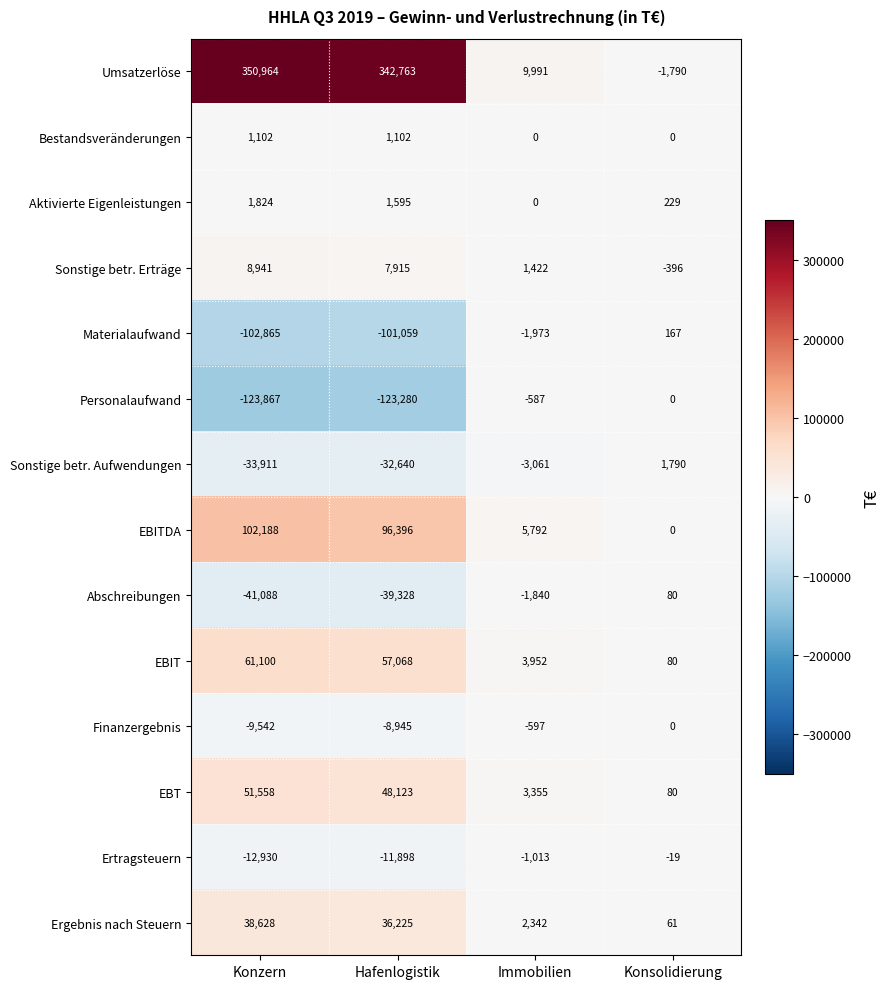

At which label does EBT first exceed 48123?

Konzern